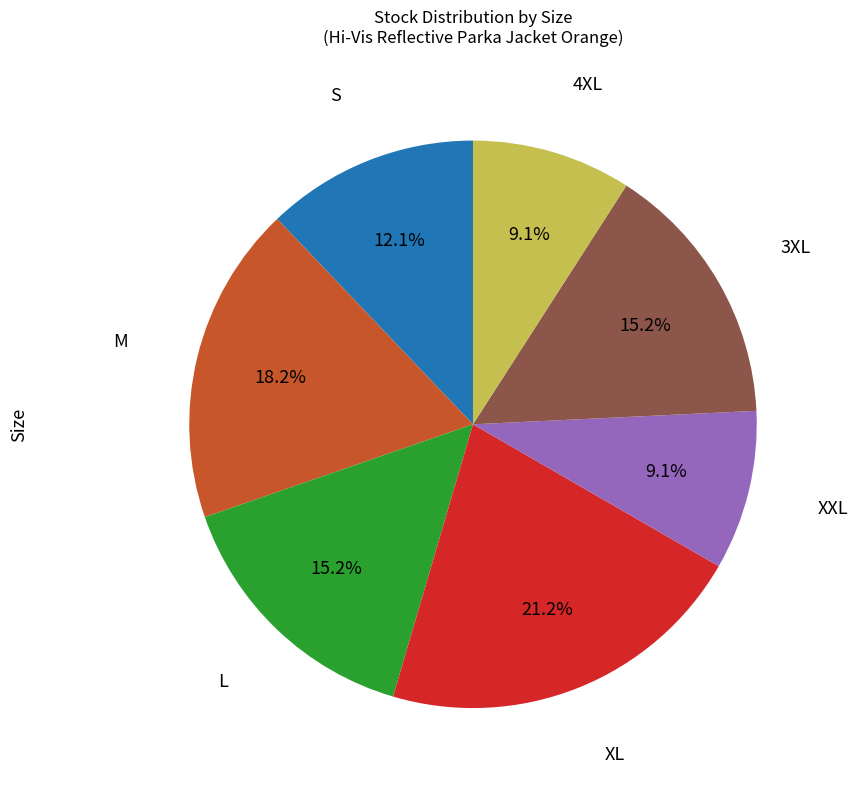

Does any single category account for the majority?

No